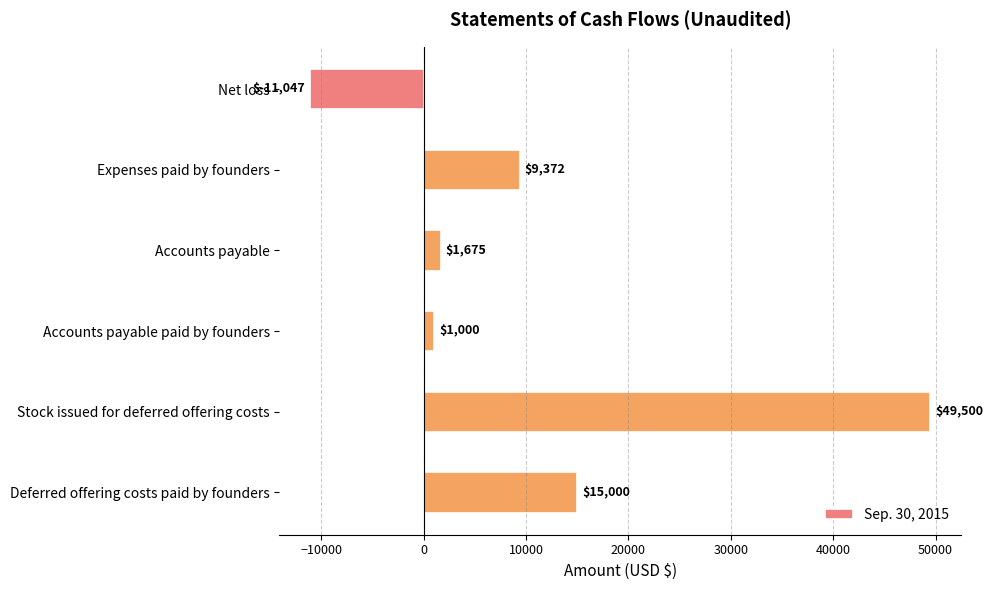

What is the change in value from Stock issued for deferred offering costs to Deferred offering costs paid by founders?

-34500